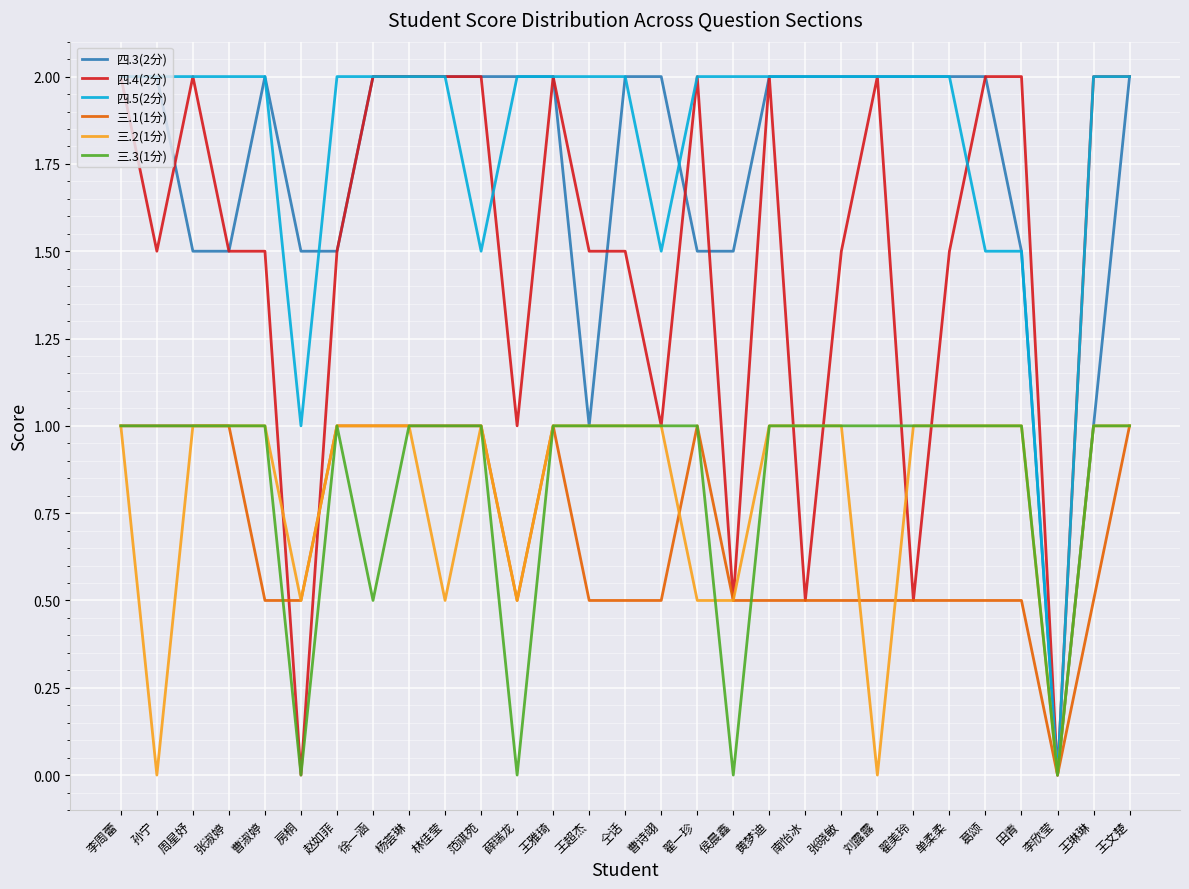

What is the total value across all series at 张晓敏?

8.0